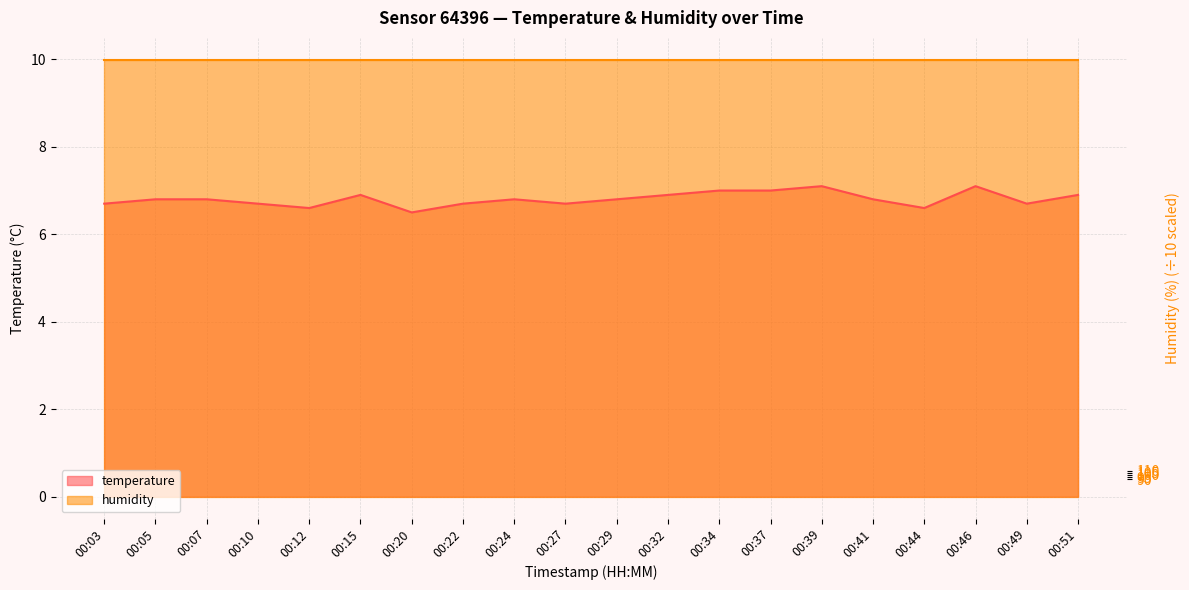

True or false: the data has more than 2 interior local peaks.

True